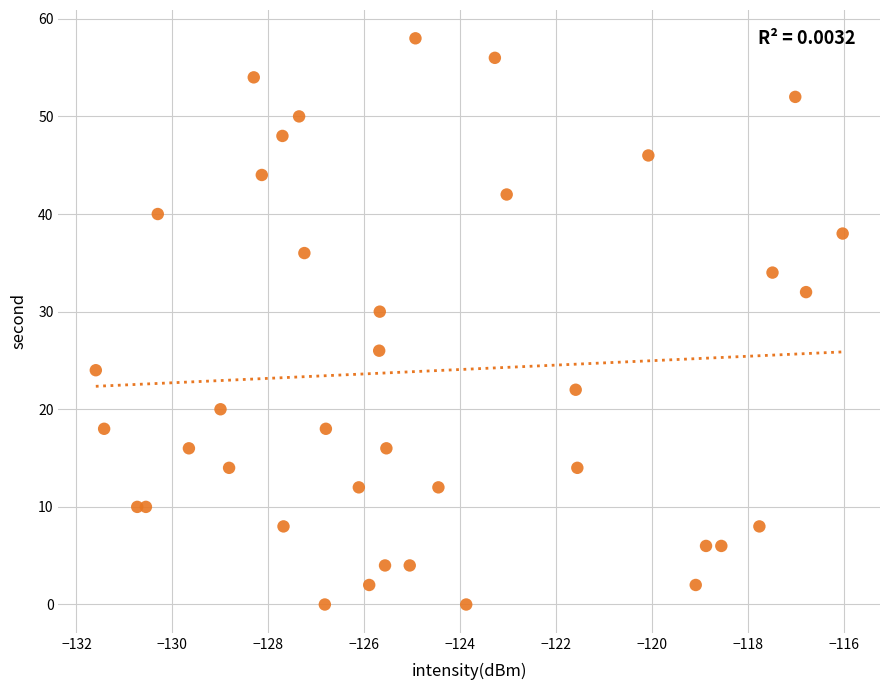

What is the range of Y values (max minus min)?

58